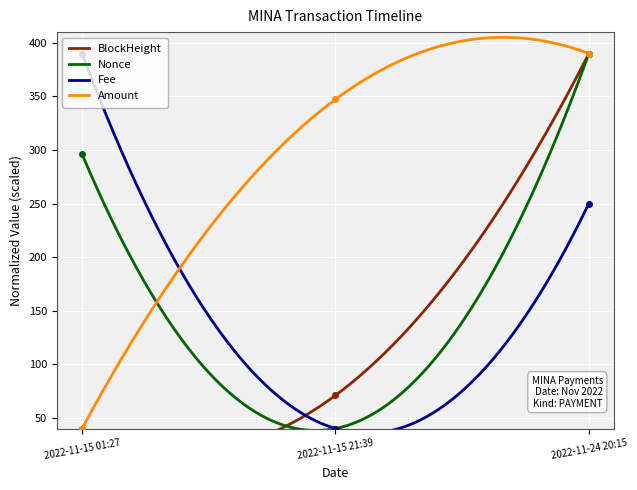

Rank the series by their average value, from lowest to highest.

BlockHeight, Fee, Nonce, Amount